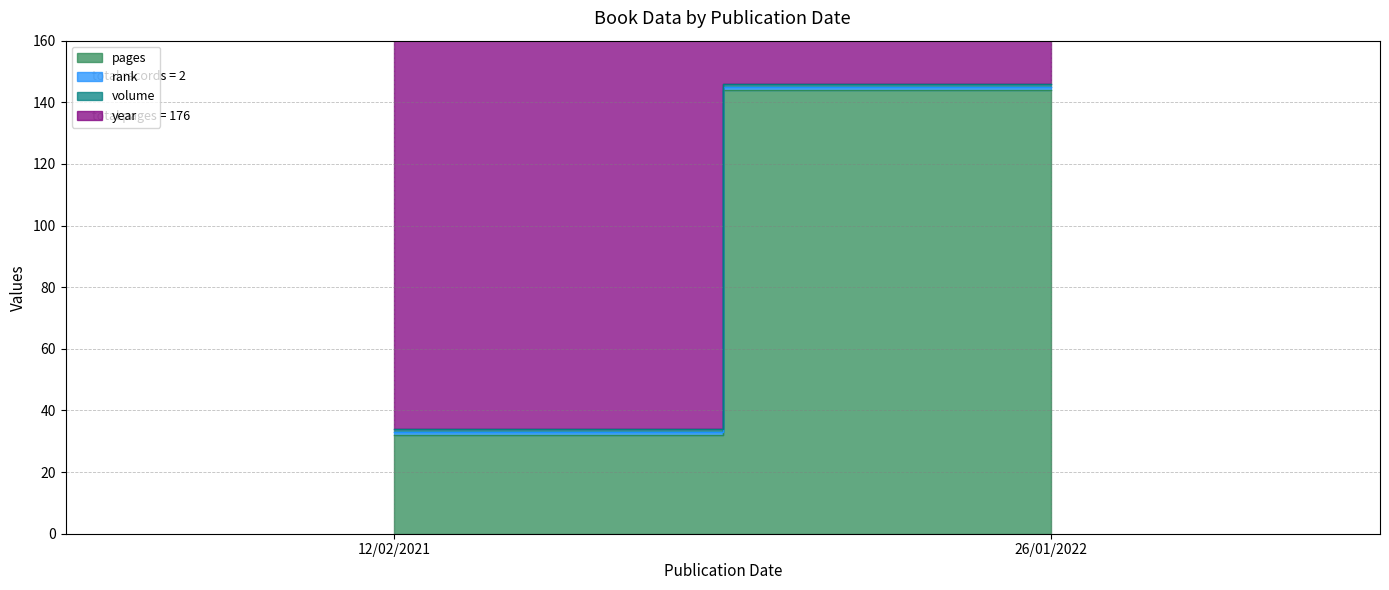

Which series has the widest spread of values?

pages